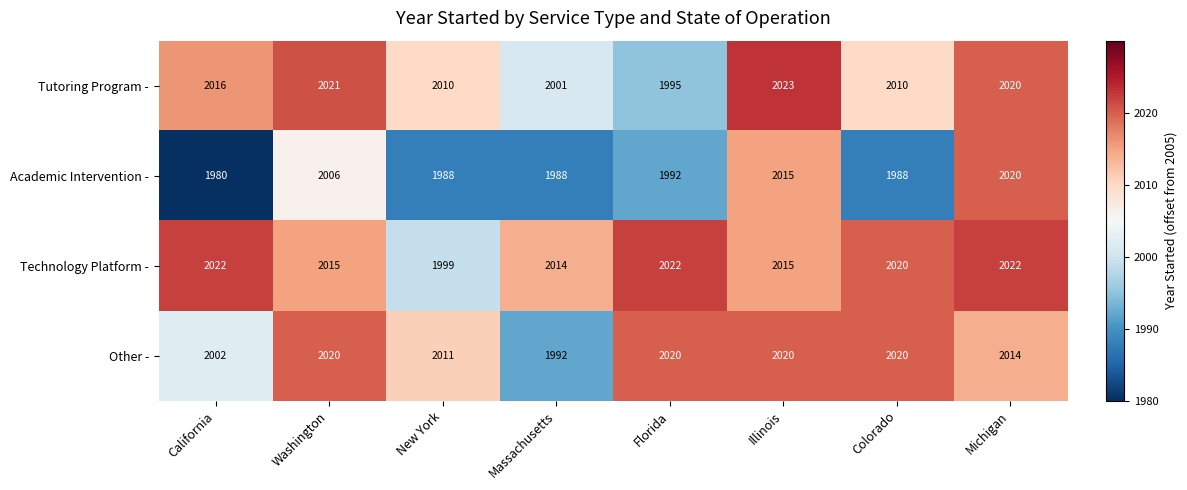

What is the spread (max minus min) of values at Washington?

15